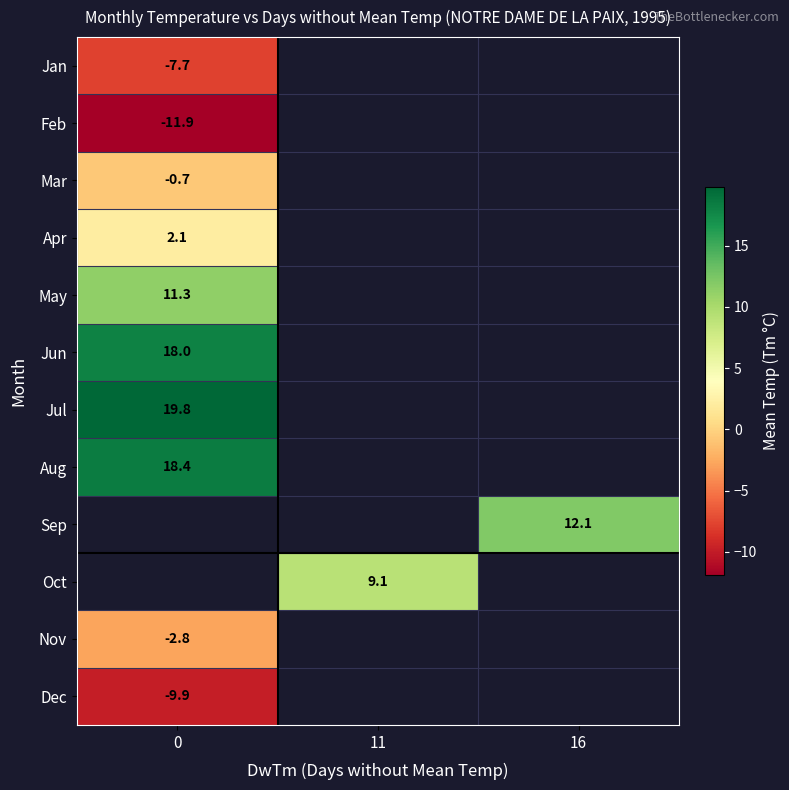

The Jul series shows 19.8 at 0. True or false?

True